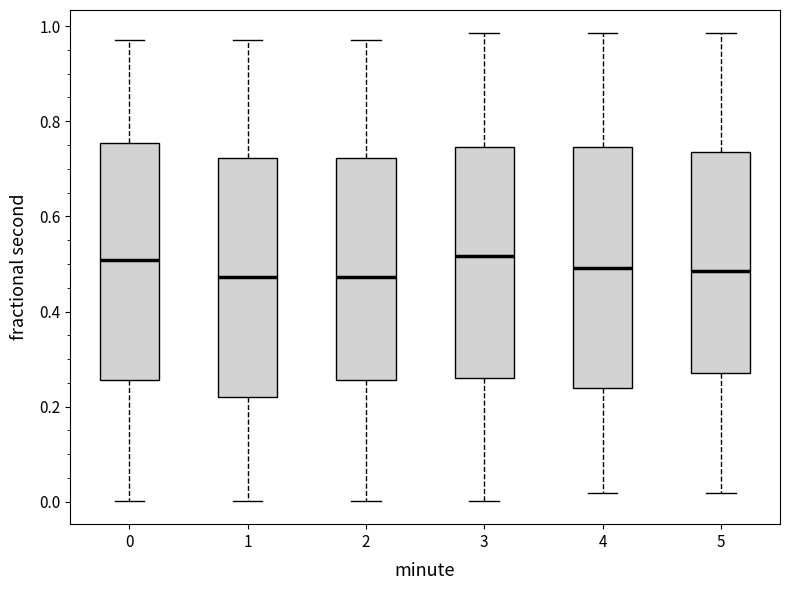

Reading left to right, transcribe this box plot: for each box, give where its median line is, the range the box spans, and where its two whiskers end, as read against the y-axis. The values are not printed on the chart, so give them approximately, as read against the axis.

0: median 0.50, box 0.26 to 0.76, whiskers 0.00 to 0.98
1: median 0.48, box 0.22 to 0.72, whiskers 0.00 to 0.98
2: median 0.48, box 0.26 to 0.72, whiskers 0.00 to 0.98
3: median 0.52, box 0.26 to 0.74, whiskers 0.00 to 0.98
4: median 0.50, box 0.24 to 0.74, whiskers 0.02 to 0.98
5: median 0.48, box 0.28 to 0.74, whiskers 0.02 to 0.98